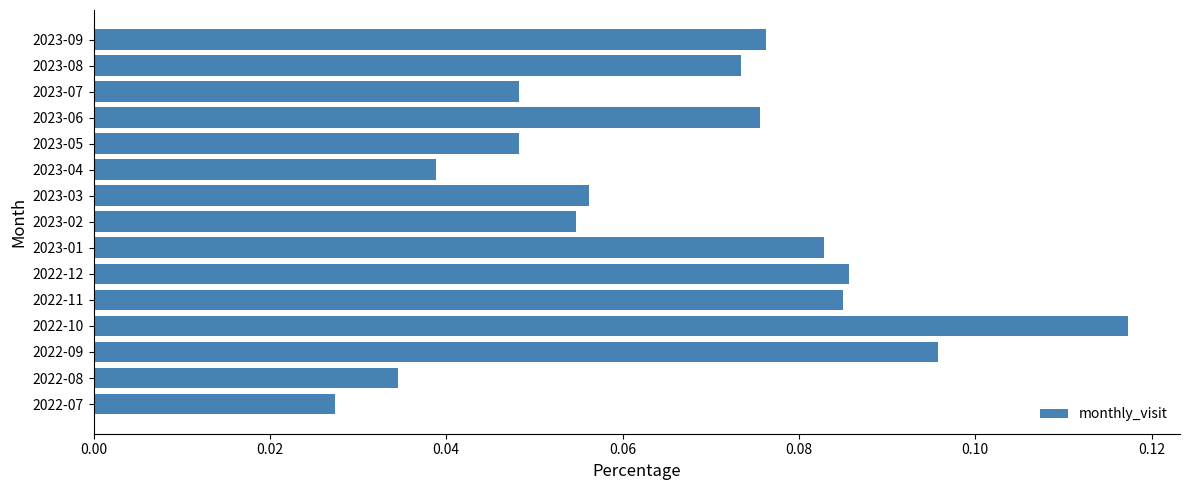

What is the sum of all values?

1.0